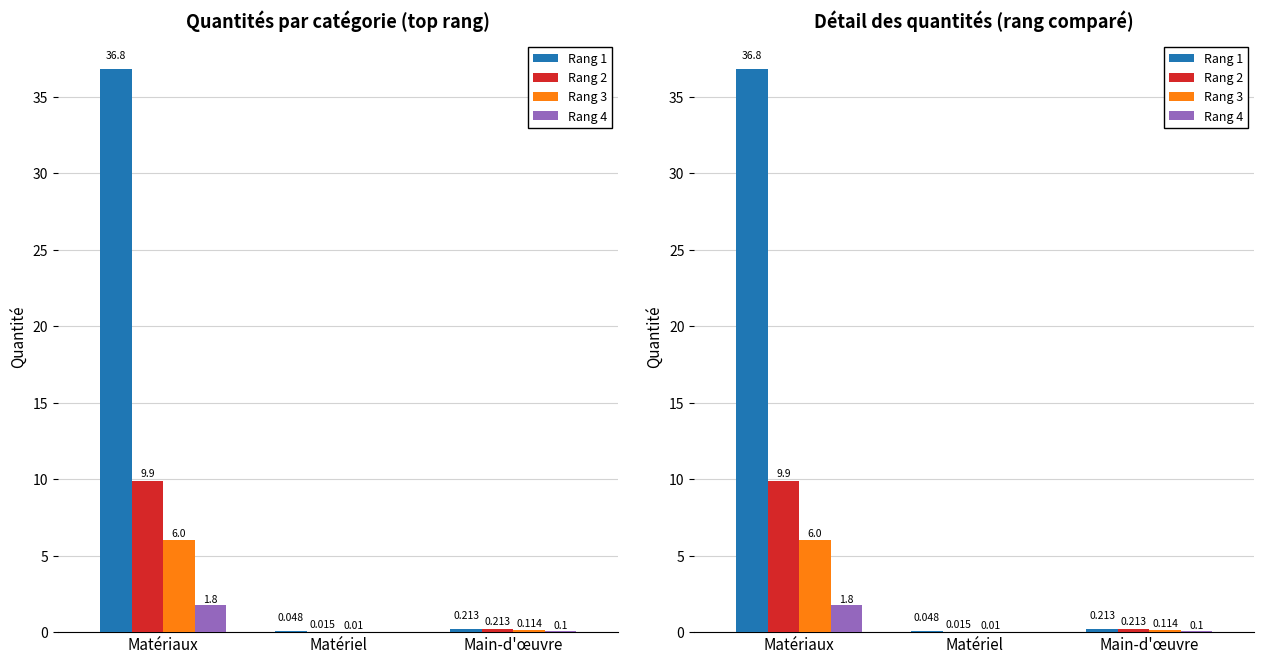

What is the sum of the Rang 1 values at Matériaux and Matériel?

36.8